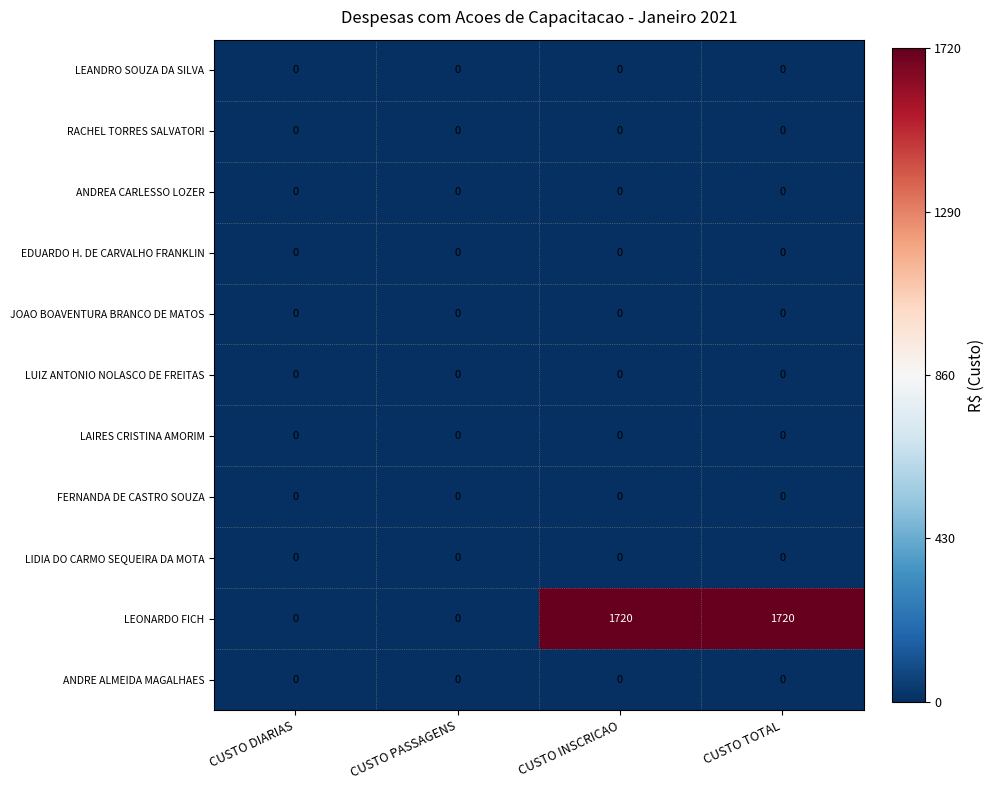

Which series has the widest spread of values?

LEONARDO FICH